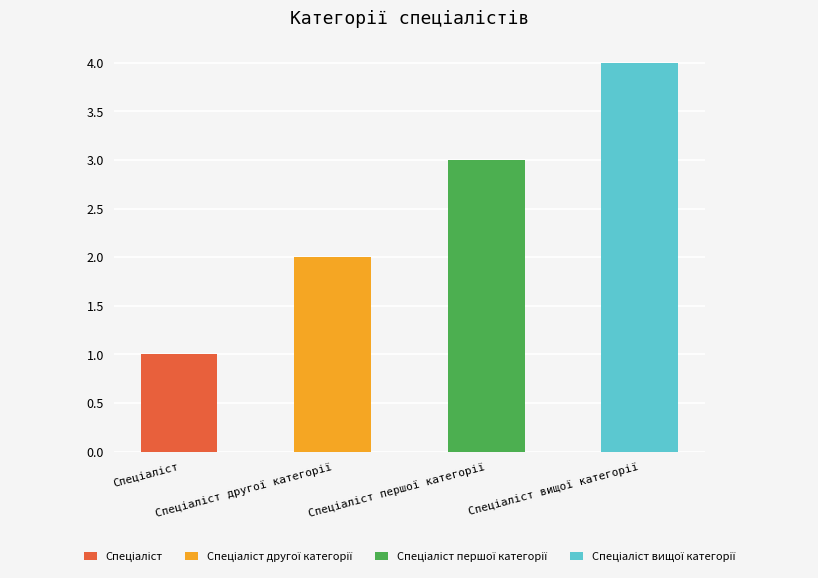

What is the sum of all values?

10